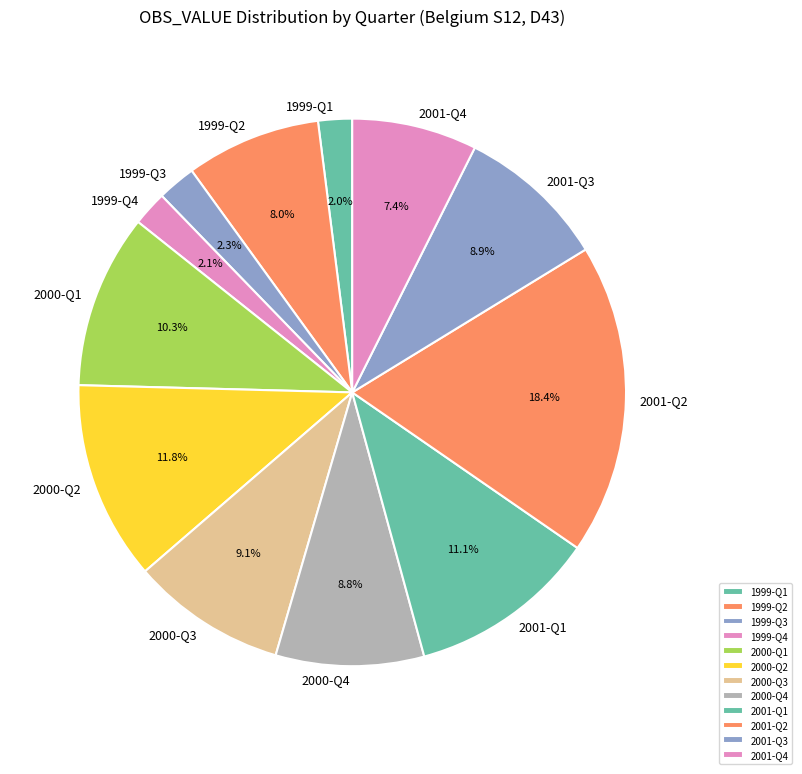

To the nearest percent, what percentage of the pie is 1999-Q3?

2%